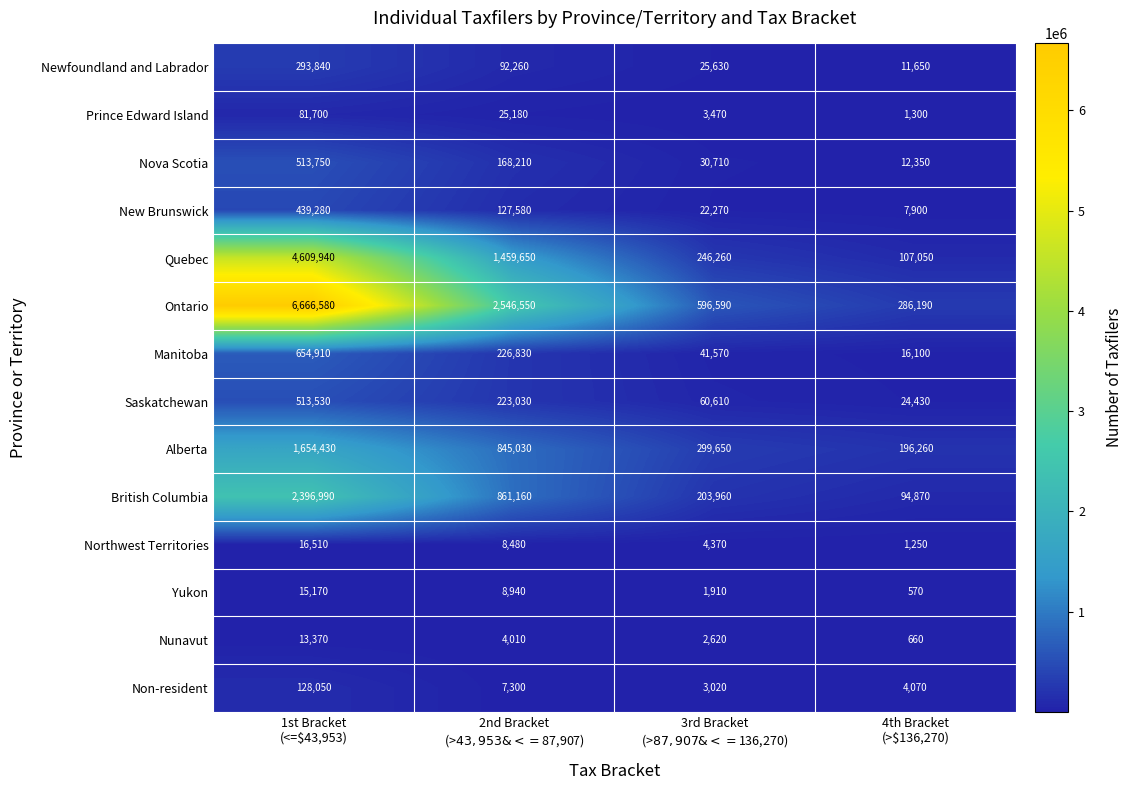

Which series has the widest spread of values?

Ontario